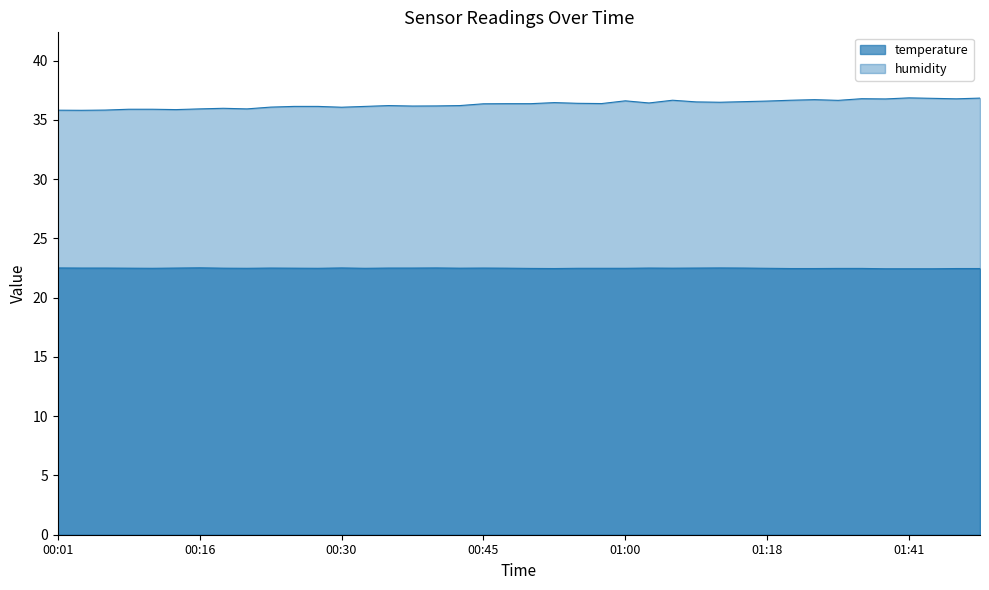

The value of humidity at 2023-05-03T00:40:36 is 36.2. True or false?

True